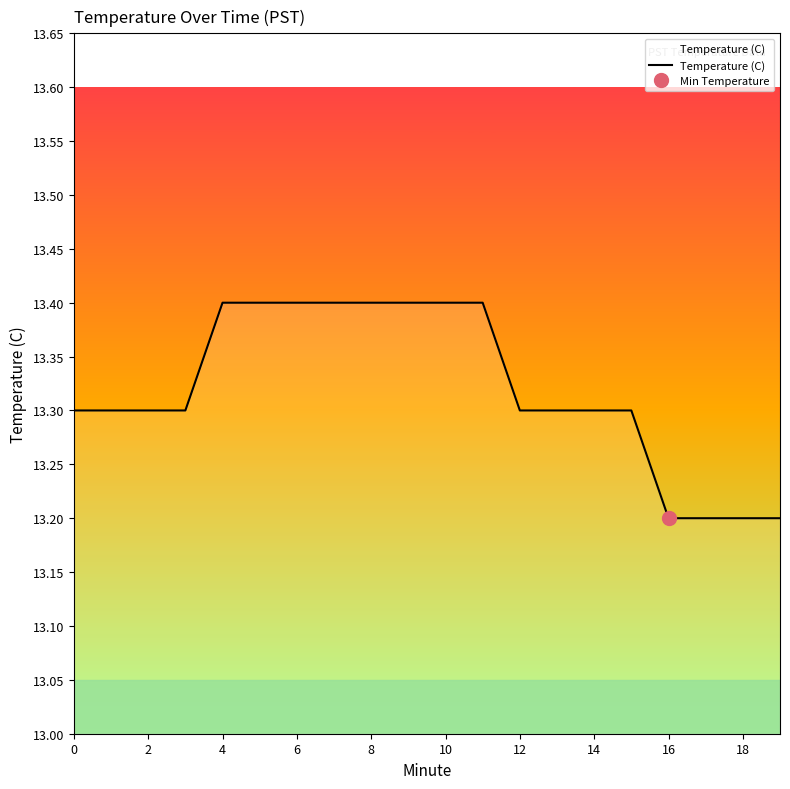

True or false: Temperature (C) has a value of 21.0 at 0.

False